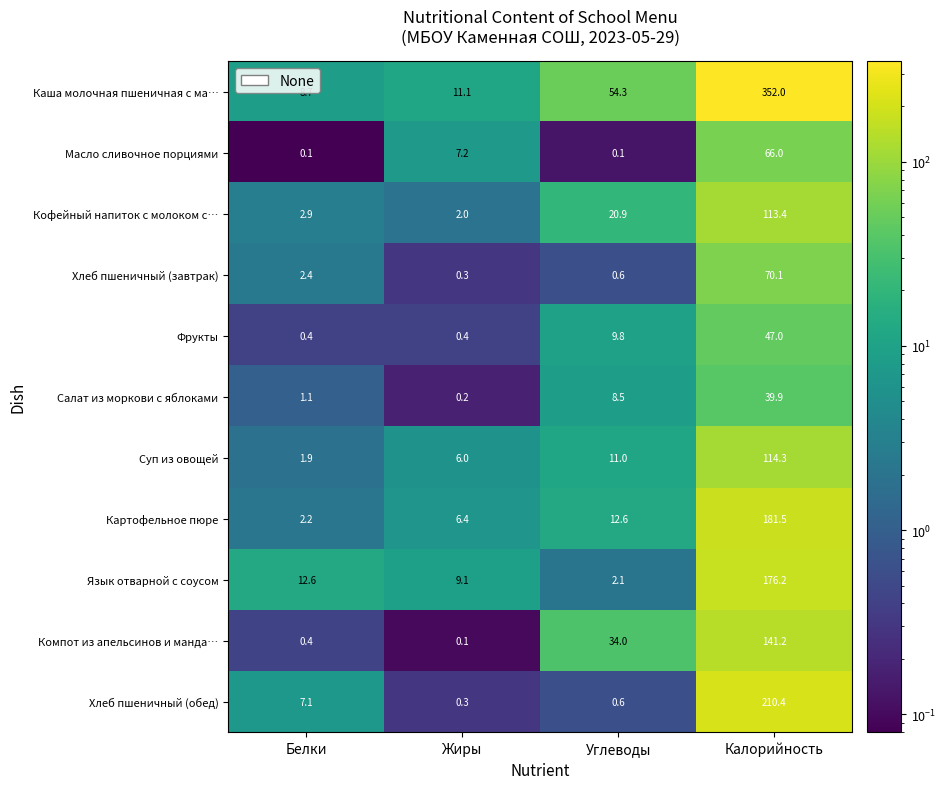

Is the value of Фрукты at Калорийность greater than the value of Компот из апельсинов и манда… at Углеводы?

Yes